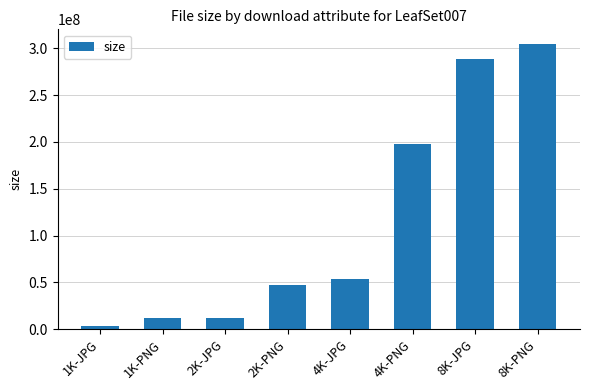

Is it true that the value at 8K-PNG is 304994375?

True